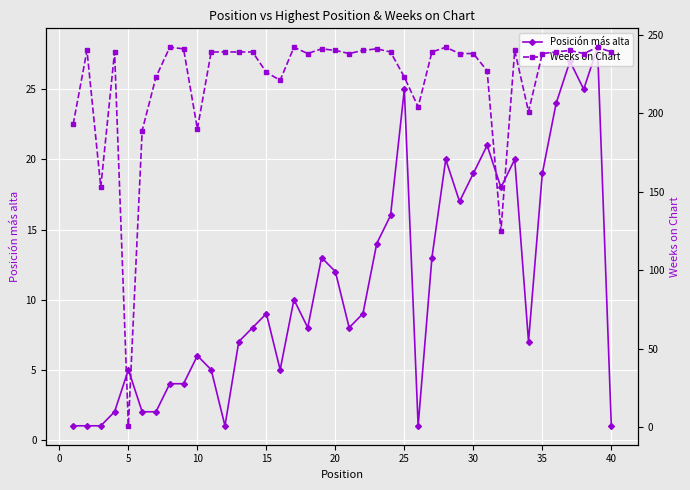

The value of Posición más alta at 40 is 2. True or false?

False